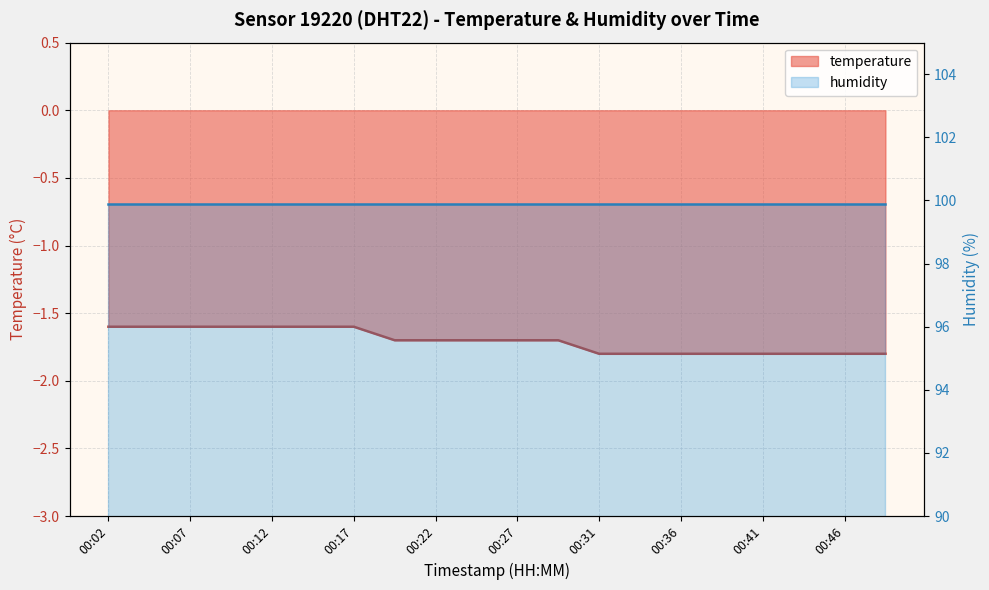

What is the average value?

-1.7